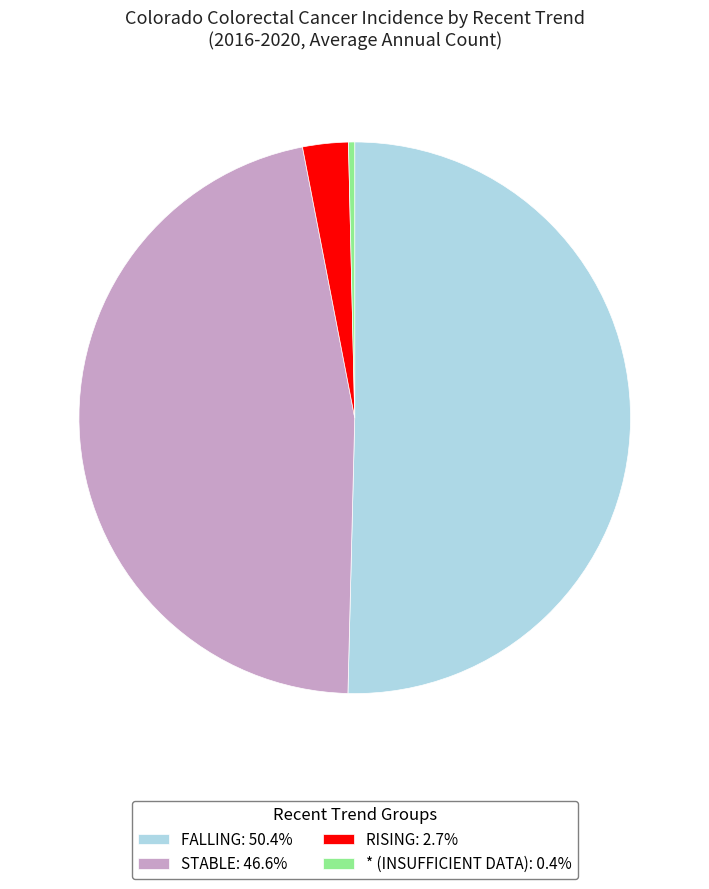

Approximately how many times larger is the value at FALLING: 50.4% compared to RISING: 2.7%?

18.9